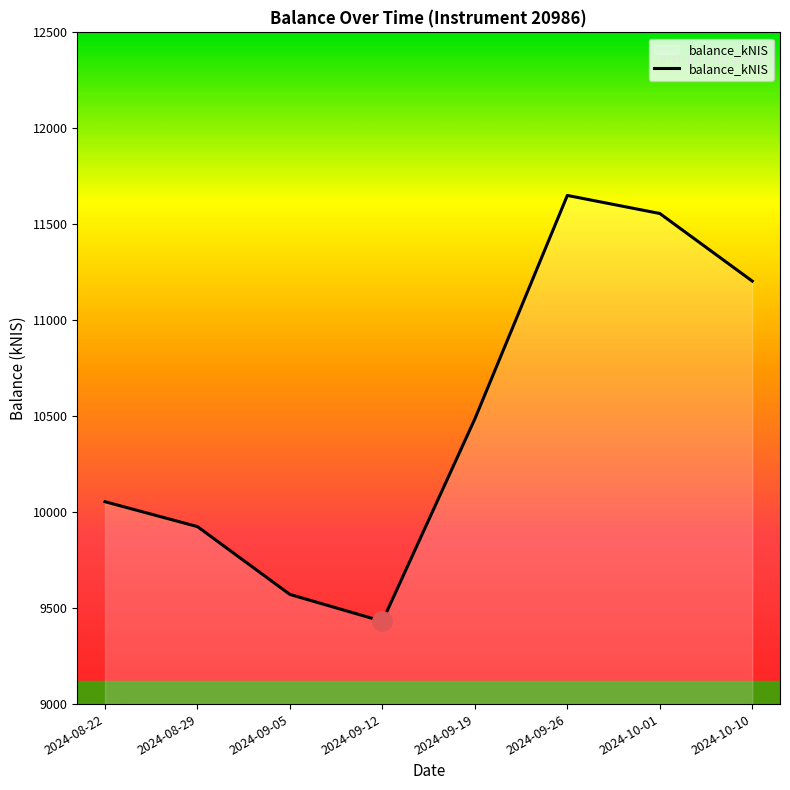

How many interior local valleys (lower than both neighbors) does the data have?

1